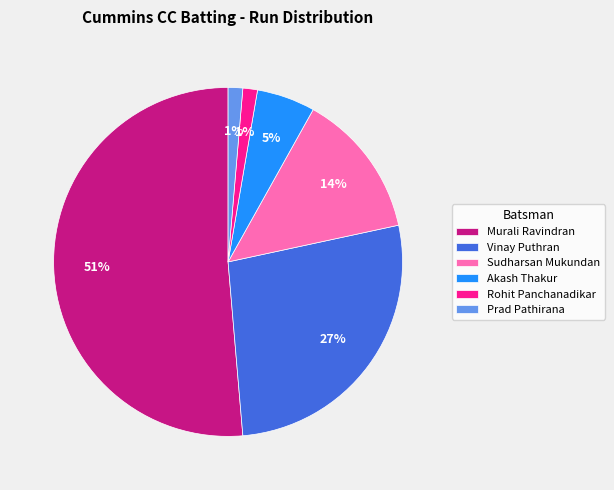

To the nearest percent, what is the combined percentage of Murali Ravindran and Rohit Panchanadikar?

53%